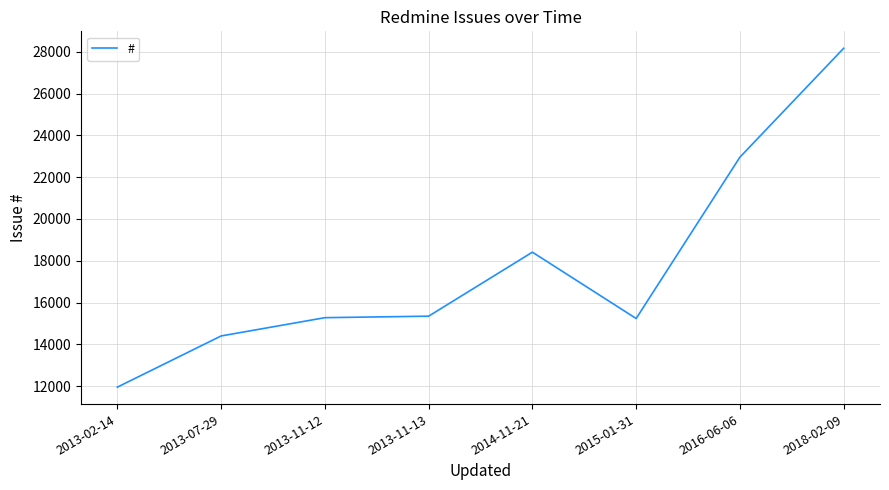

At which category does the chart reach its minimum across all series?

2013-02-14